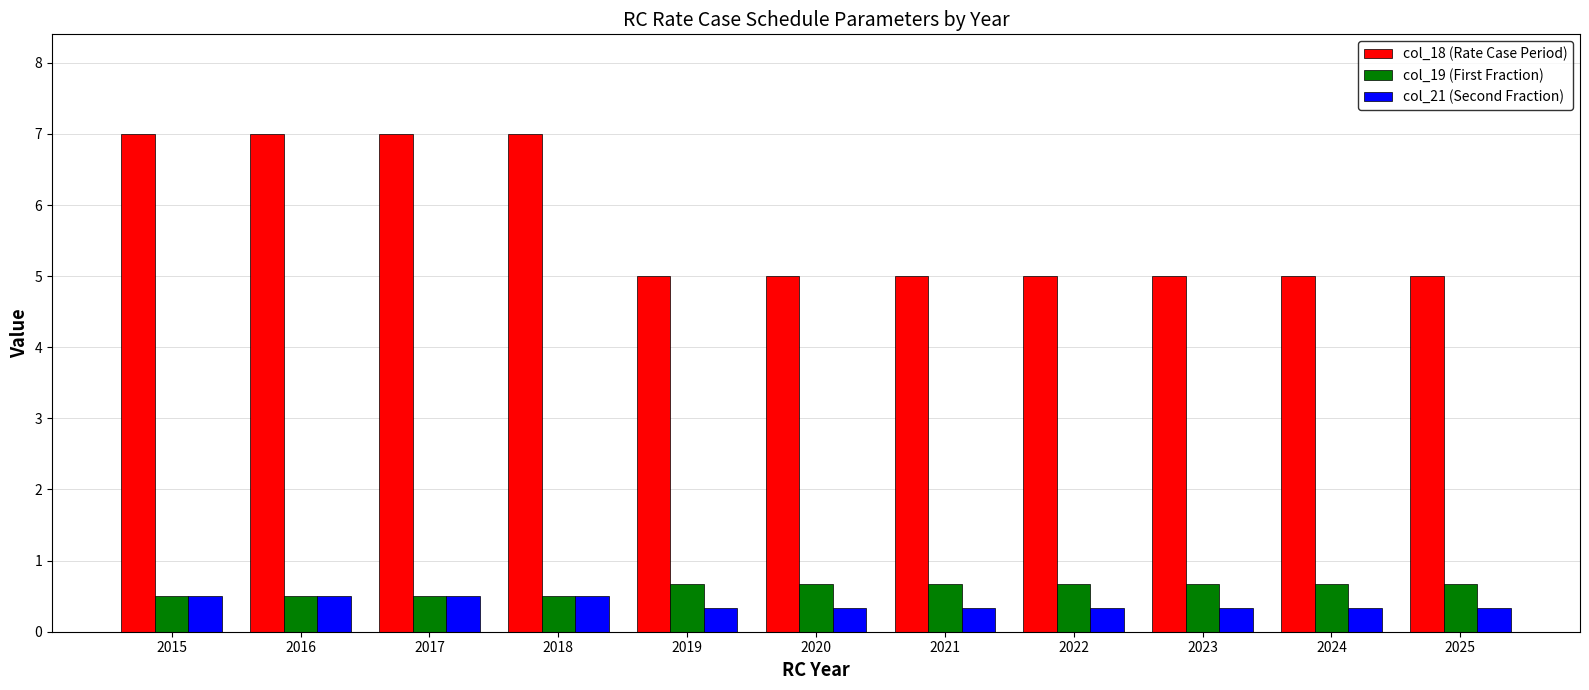

Which series has the largest range (max minus min)?

col_18 (Rate Case Period)